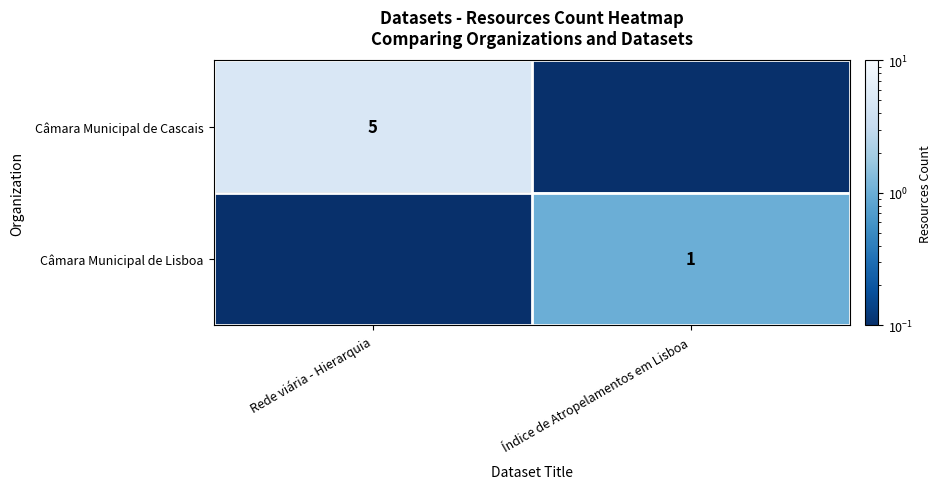

The value of Câmara Municipal de Cascais at Rede viária - Hierarquia is 5.0. True or false?

True